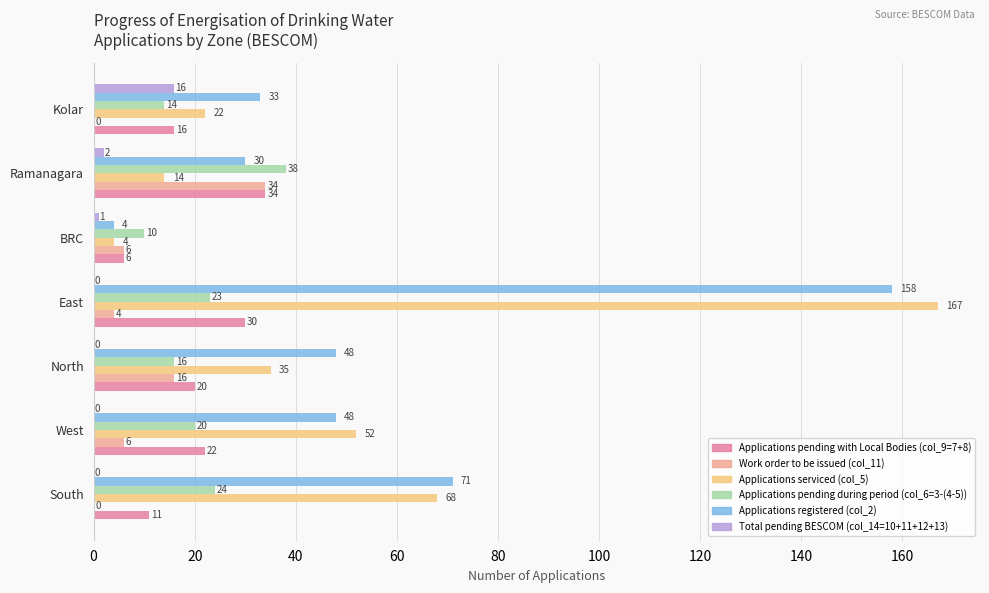

What is the average value of the Applications pending during period (col_6=3-(4-5)) series?

21